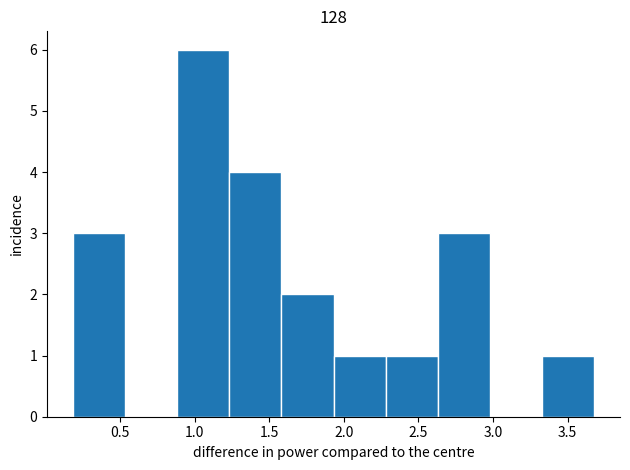

Reading left to right, list every bar in this chart as the range it spans on the x-axis followed by its height. Neither the bar edges nor the heights are printed on the chart, so give them approximately, as read against the axes.

0.20 to 0.55: 3
0.55 to 0.90: 0
0.90 to 1.25: 6
1.25 to 1.60: 4
1.60 to 1.95: 2
1.95 to 2.30: 1
2.30 to 2.65: 1
2.65 to 3.00: 3
3.00 to 3.35: 0
3.35 to 3.70: 1